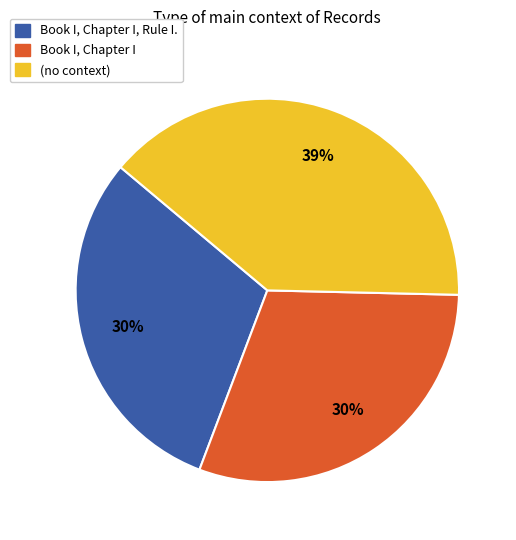

How many segments does this pie chart have?

3